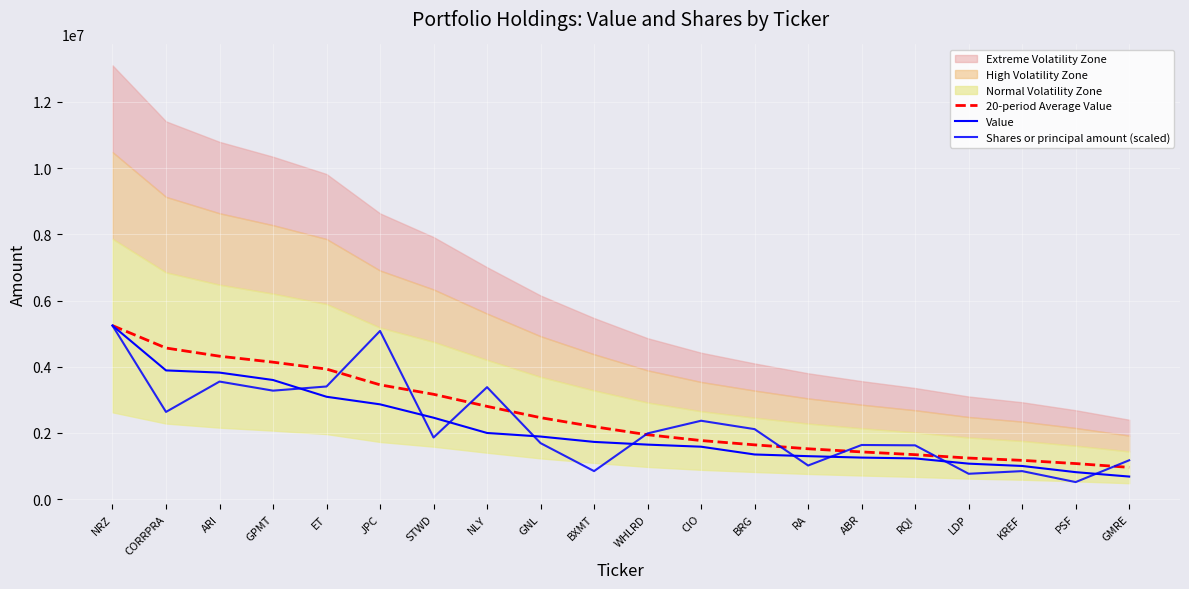

Reading left to right, list all the values displayed in this chart.

20-period Average Value: 5242000.0	4565000.0	4317333.3	4137500.0	3928400.0	3452600.0	3166800.0	2802000.0	2460400.0	2187600.0	1944200.0	1769000.0	1639000.0	1520400.0	1425600.0	1342200.0	1239800.0	1170400.0	1073800.0	959200.0
Value: 5242000.0	3888000.0	3822000.0	3598000.0	3092000.0	2863000.0	2459000.0	1998000.0	1890000.0	1728000.0	1646000.0	1583000.0	1348000.0	1297000.0	1254000.0	1229000.0	1071000.0	1001000.0	814000.0	681000.0
Shares or principal amount (scaled): 5242000.0	2633935.9	3551032.3	3276605.1	3402227.1	5079937.7	1860064.5	3381935.5	1690967.7	845483.9	1985500.5	2367354.8	2113709.7	1014580.6	1634912.2	1624174.5	765044.5	845483.9	514476.9	1172652.3